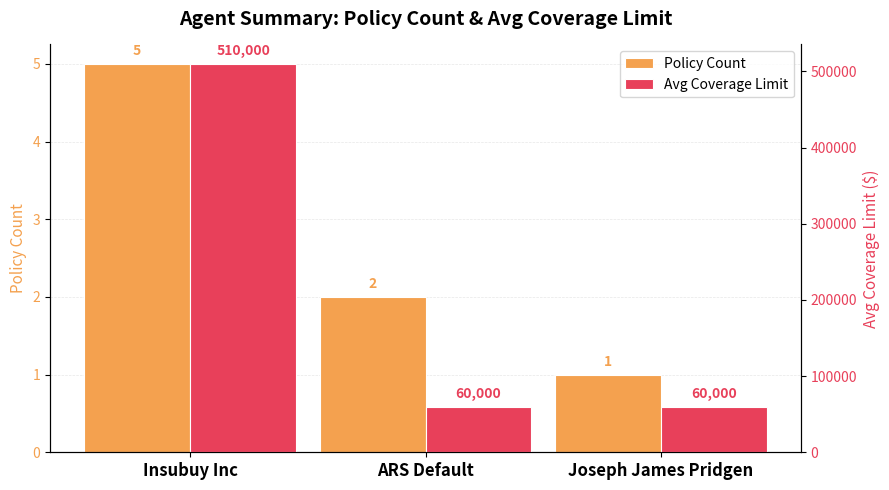

List the series in order of their overall mean, highest first.

Avg Coverage Limit, Policy Count